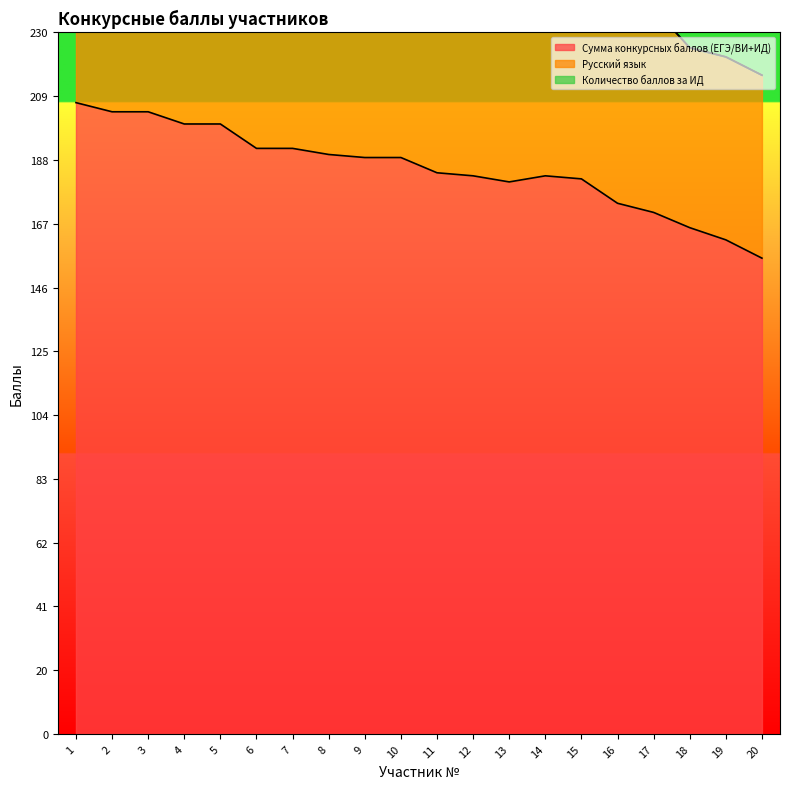

Between 1 and 12, which series saw the biggest shift?

Сумма конкурсных баллов (ЕГЭ/ВИ+ИД)